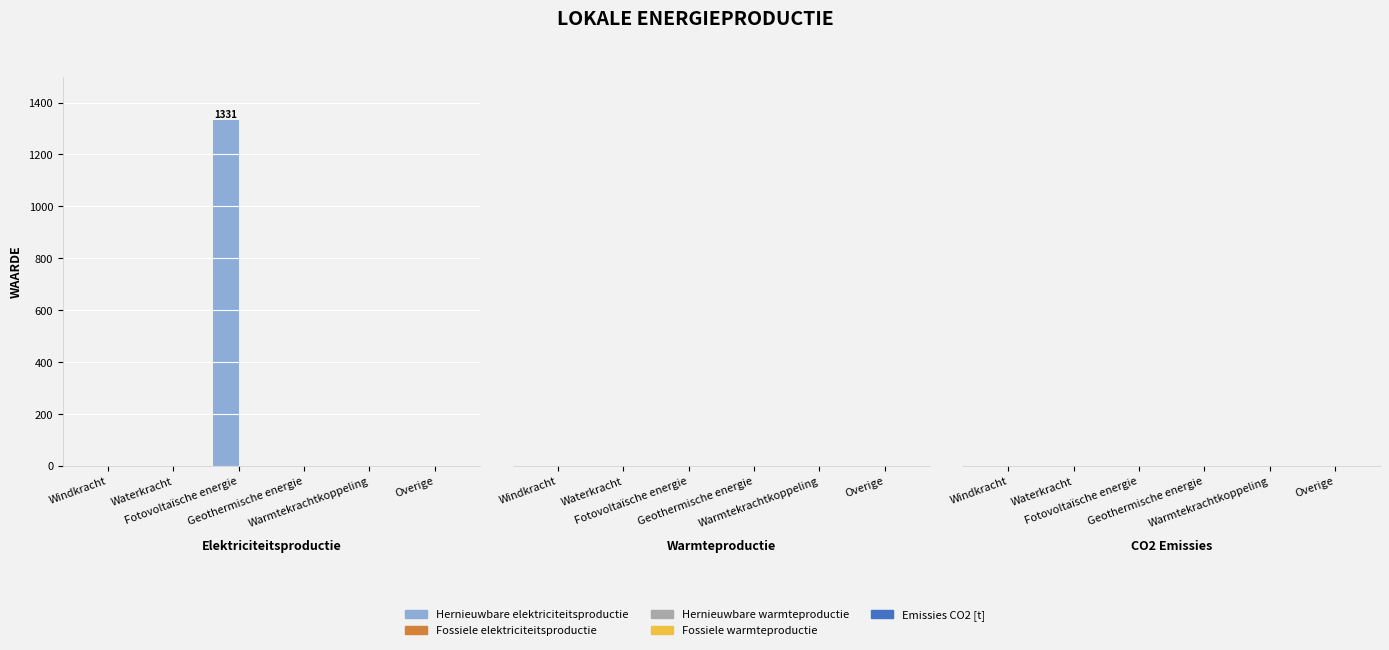

What is the maximum value shown in the chart?

1330.8